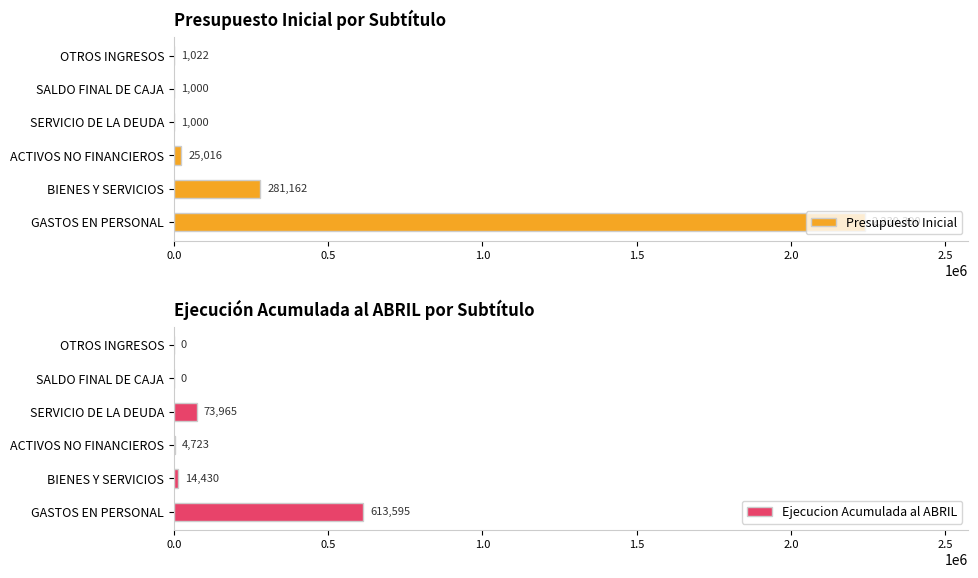

What is the average value of the Presupuesto Inicial series?

424765